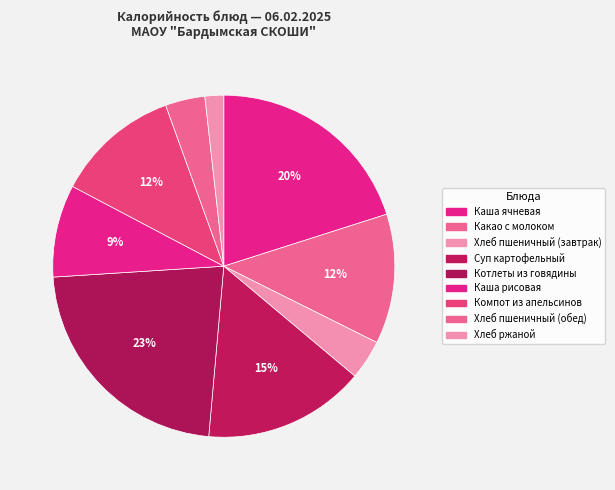

Is Каша рисовая the majority of the pie?

No